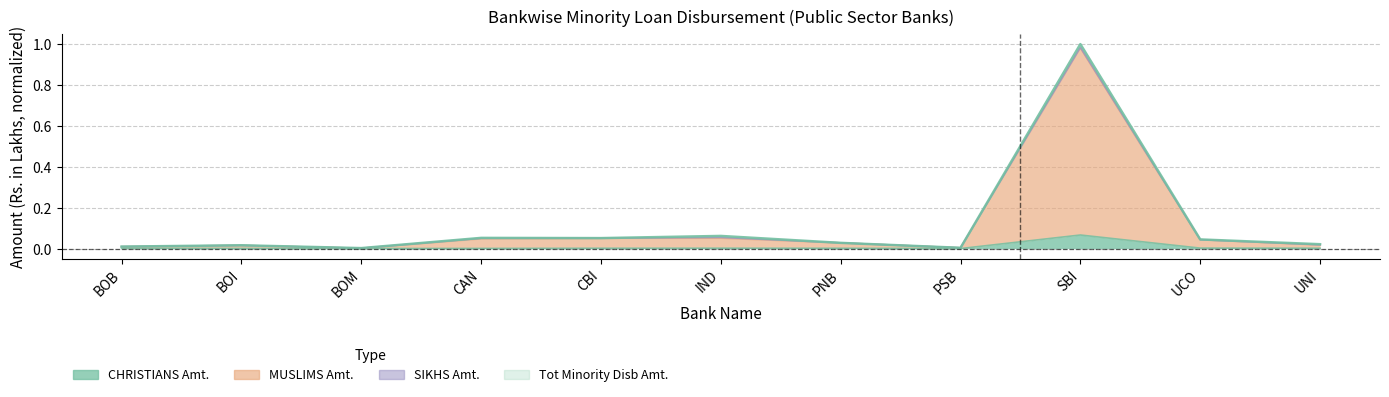

Is the value of Tot Minority Disb No. at BOB greater than the value of Tot Minority Disb Amt. at CAN?

No